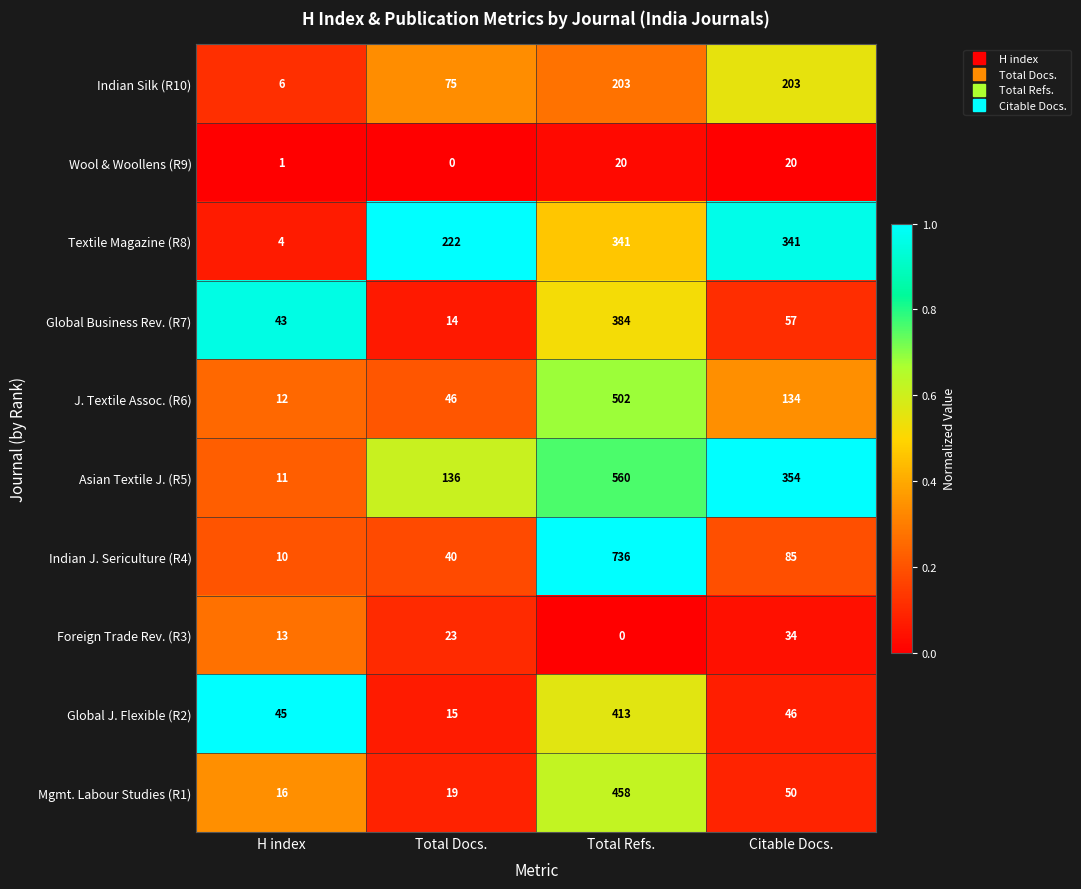

Which series changed the most between Total Docs. and Citable Docs.?

Asian Textile J. (R5)